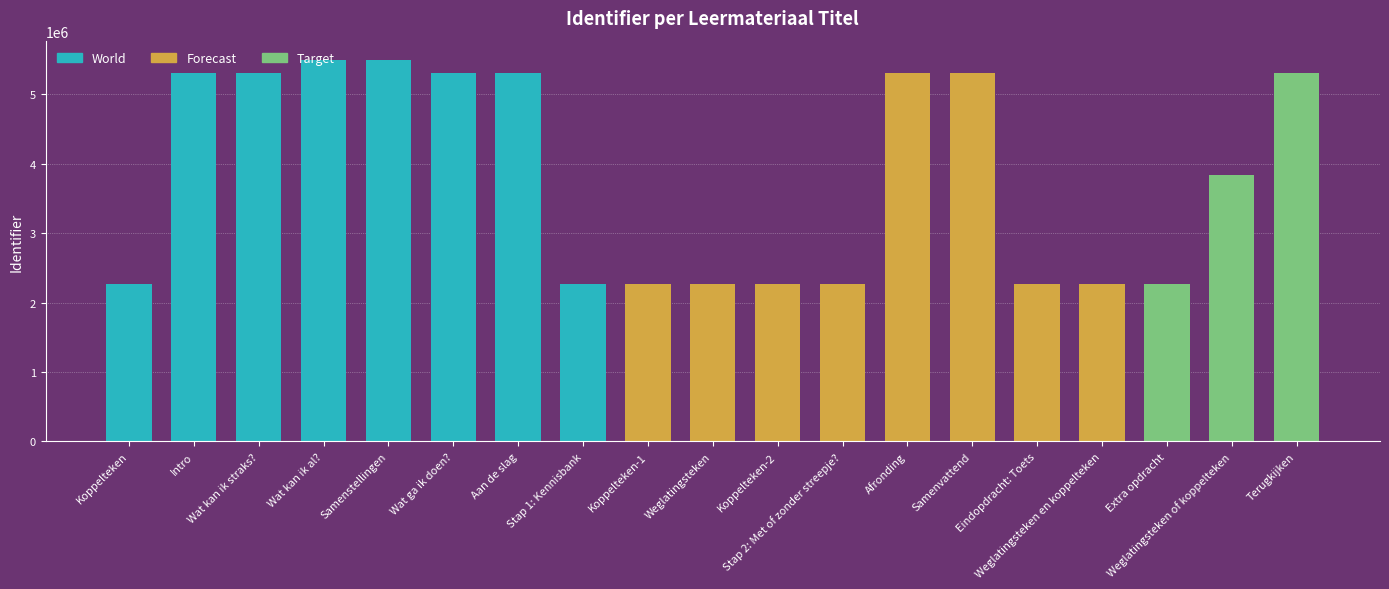

The value at Aan de slag is 5307103. True or false?

True